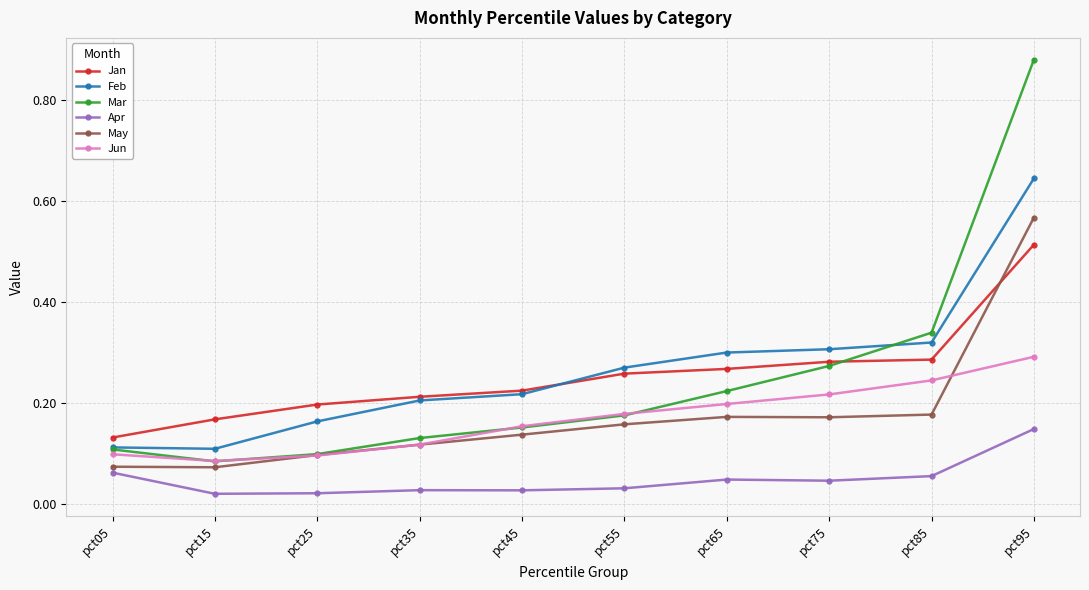

How many lines are shown in the chart?

6